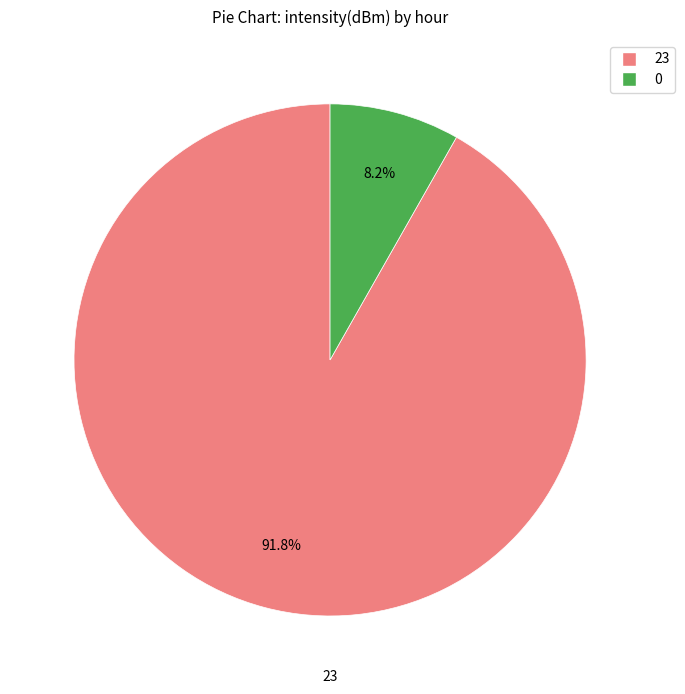

Is there any slice that represents more than half of the pie?

Yes